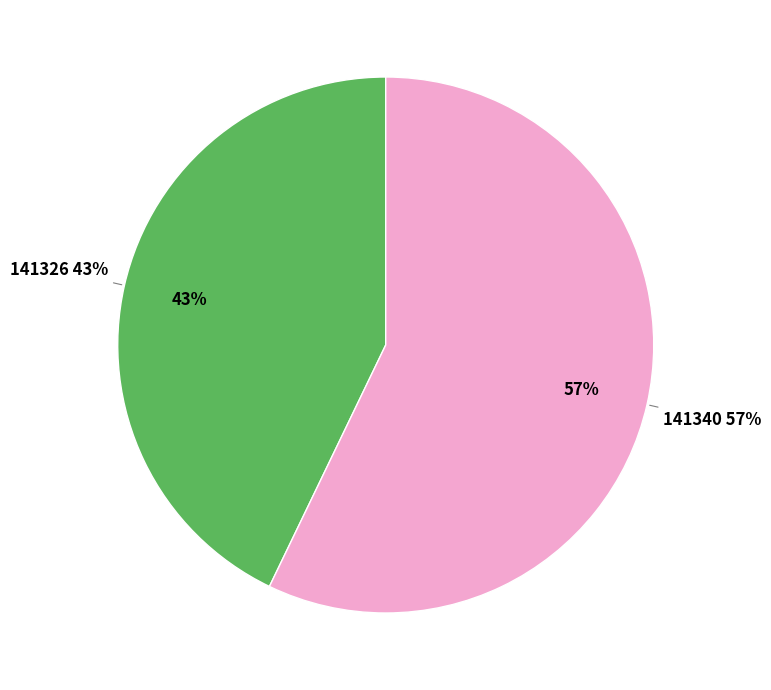

To the nearest percent, what is the combined percentage of 141326 and 141340?

100%